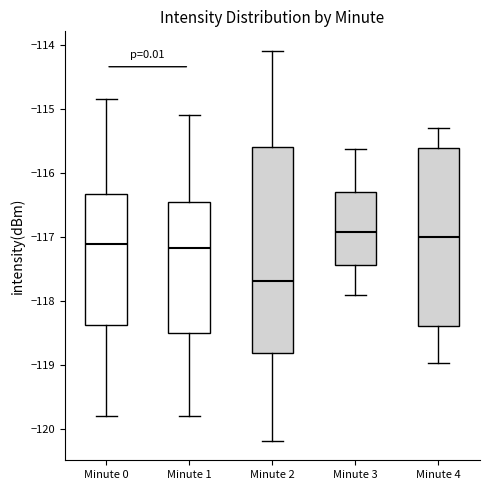

Reading left to right, transcribe this box plot: for each box, give where its median line is, the range the box spans, and where its two whiskers end, as read against the y-axis. The values are not printed on the chart, so give them approximately, as read against the axis.

Minute 0: median -117.1, box -118.4 to -116.3, whiskers -119.8 to -114.8
Minute 1: median -117.2, box -118.5 to -116.5, whiskers -119.8 to -115.1
Minute 2: median -117.7, box -118.8 to -115.6, whiskers -120.2 to -114.1
Minute 3: median -116.9, box -117.4 to -116.3, whiskers -117.9 to -115.6
Minute 4: median -117.0, box -118.4 to -115.6, whiskers -119.0 to -115.3